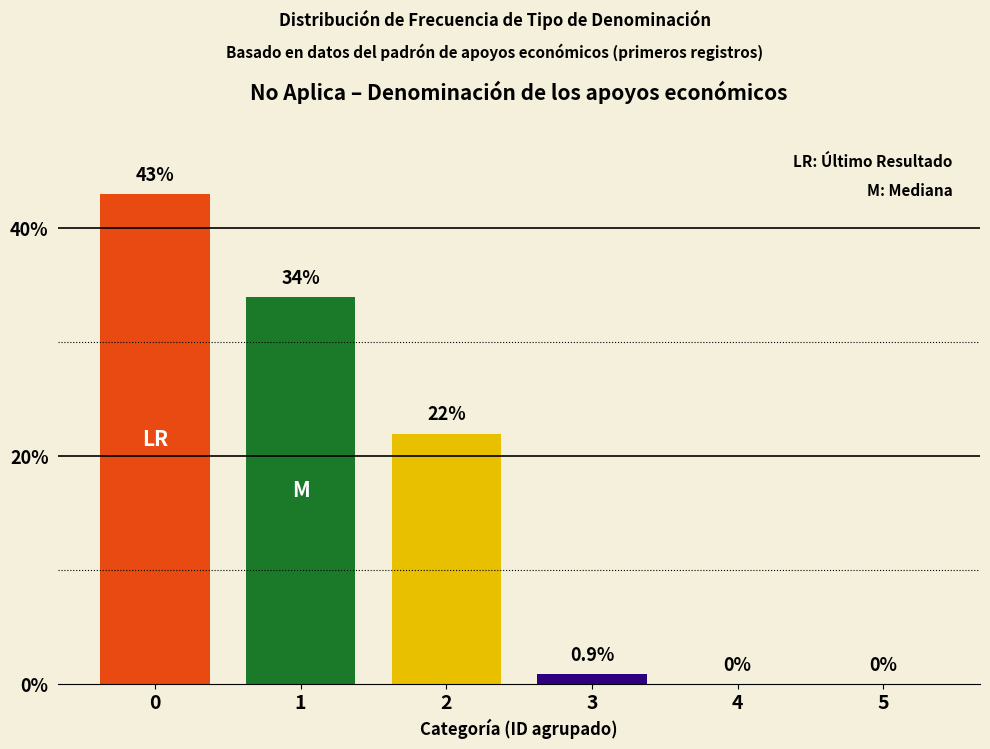

Between 4 and 1, which is larger?

1